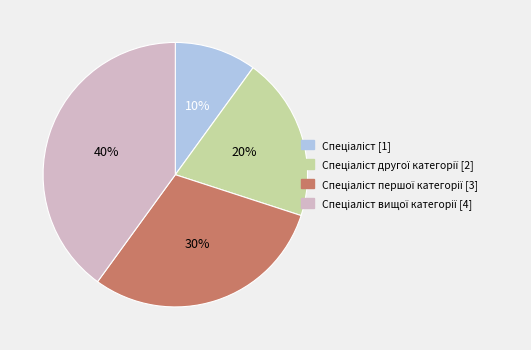

To the nearest percent, what is the difference between the largest and smallest slice percentages?

30%